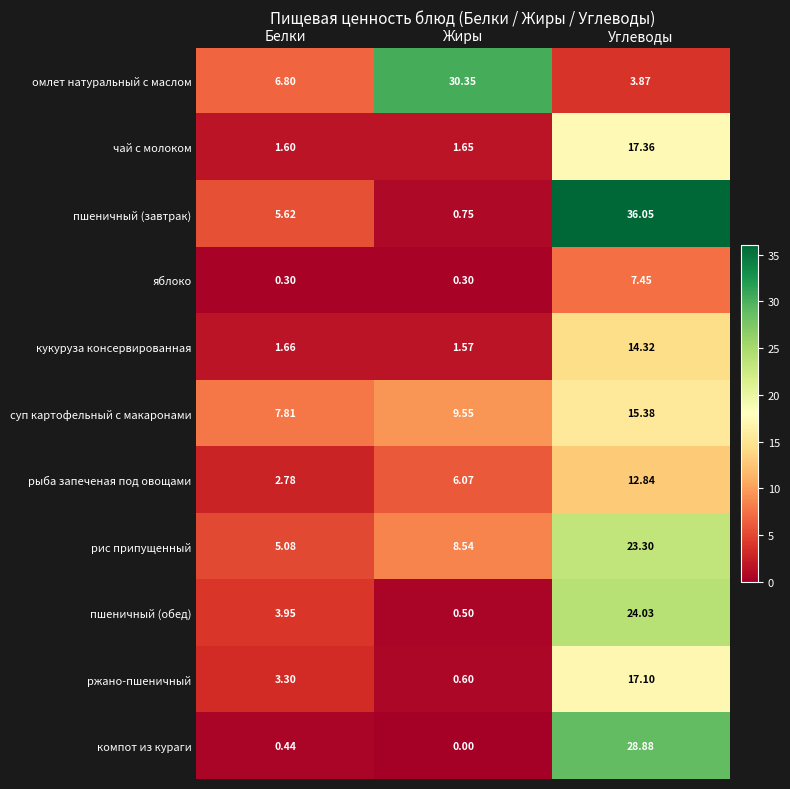

Which category has the highest value in the пшеничный (завтрак) series?

Углеводы